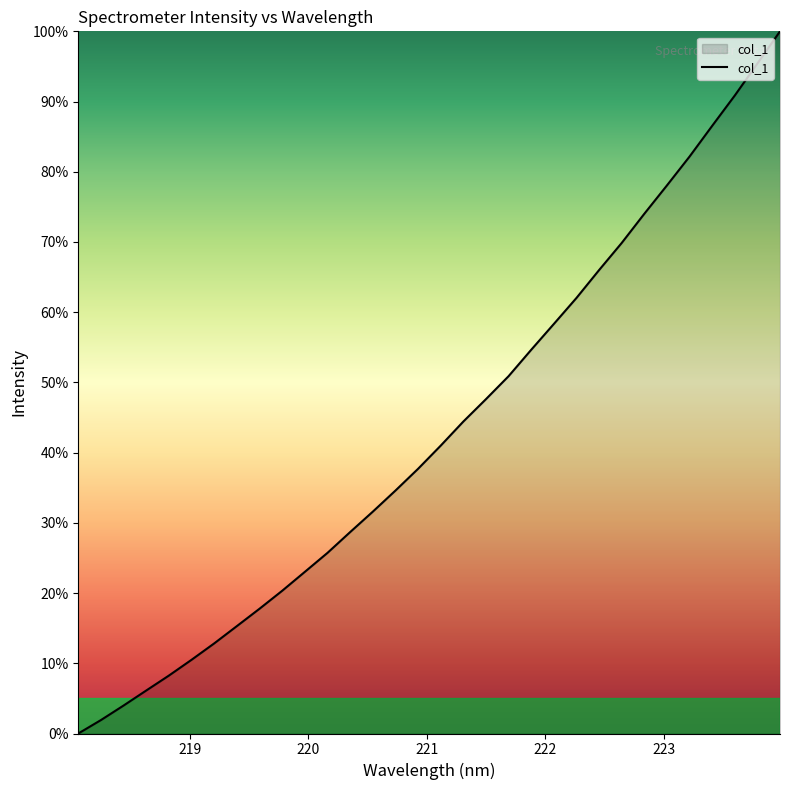

What is the difference between the maximum and minimum values?

100.0